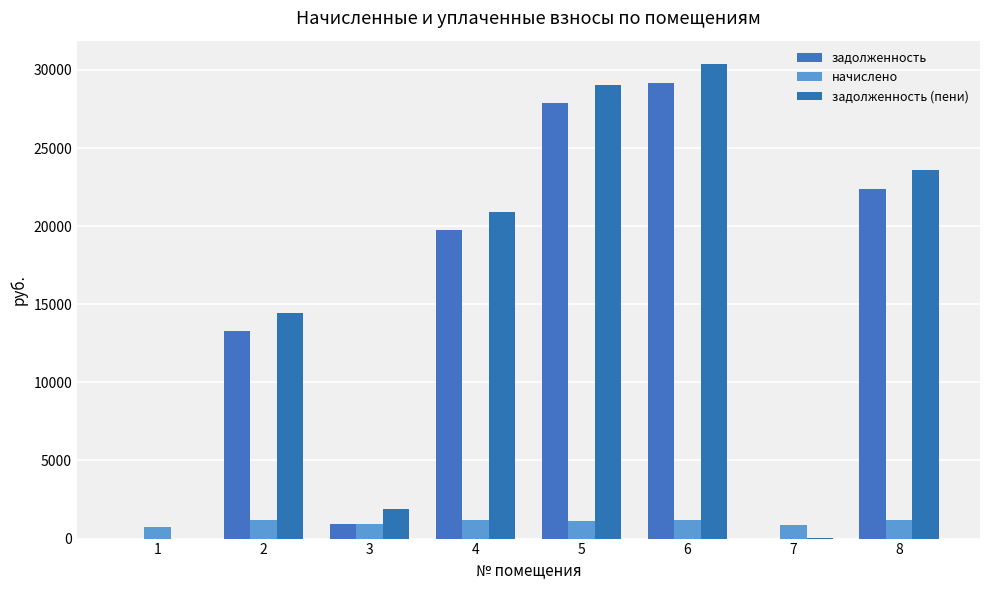

How many categories are shown in the chart?

8